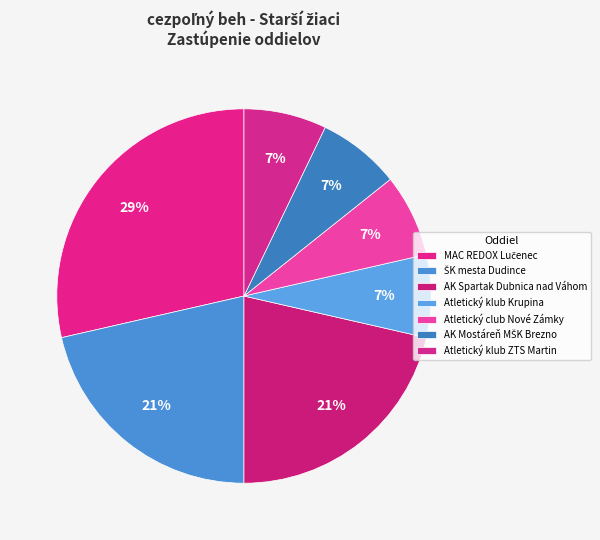

How many slices are in this pie chart?

7